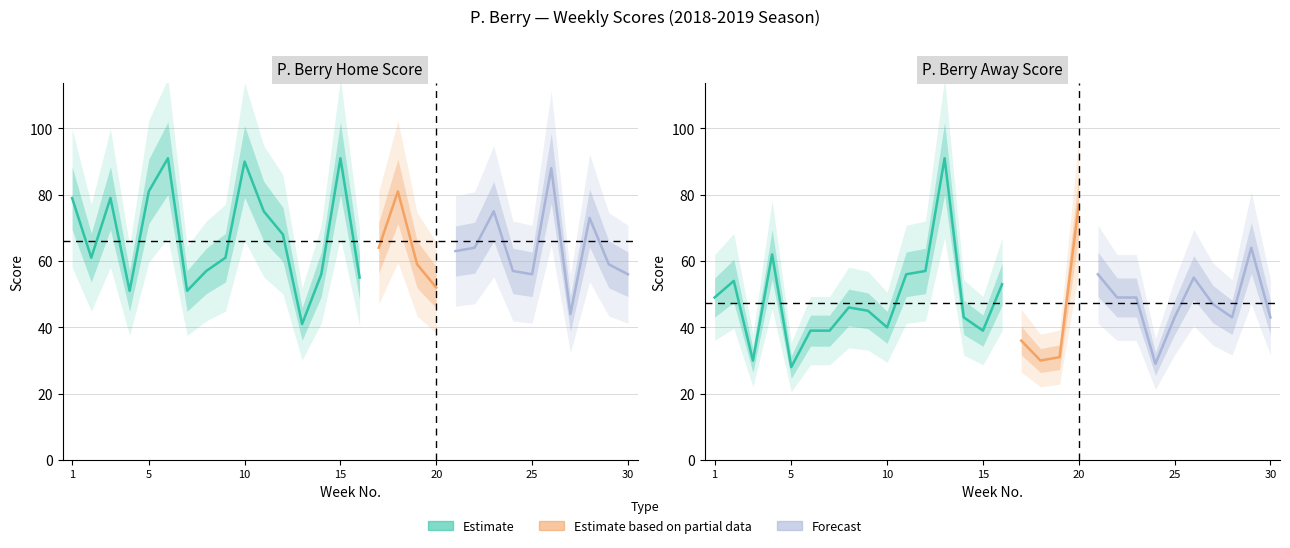

At which category does HomeScore reach its first local peak?

3